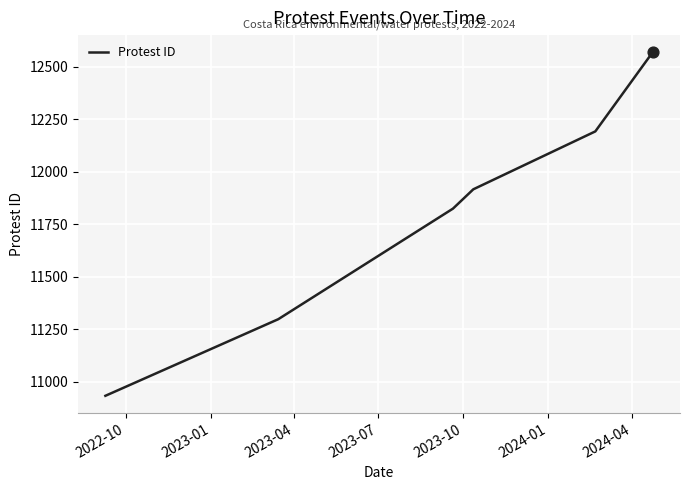

True or false: the data has more than 0 interior local peaks.

False